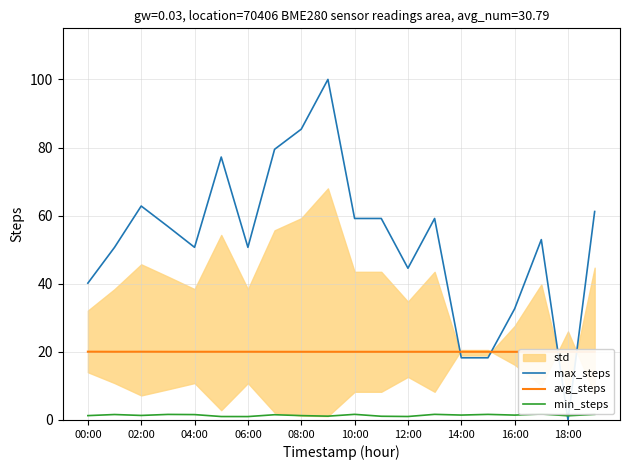

What is the highest value of the max_steps series?

100.0